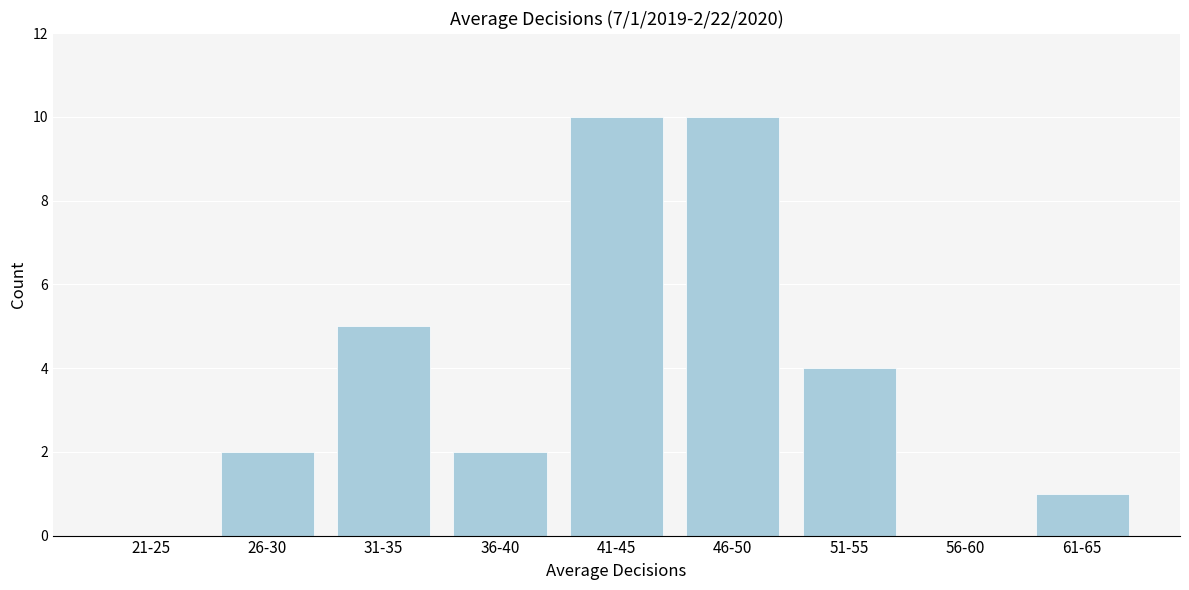

Reading left to right, extract all data points from this chart.

21-25=0	26-30=2	31-35=5	36-40=2	41-45=10	46-50=10	51-55=4	56-60=0	61-65=1